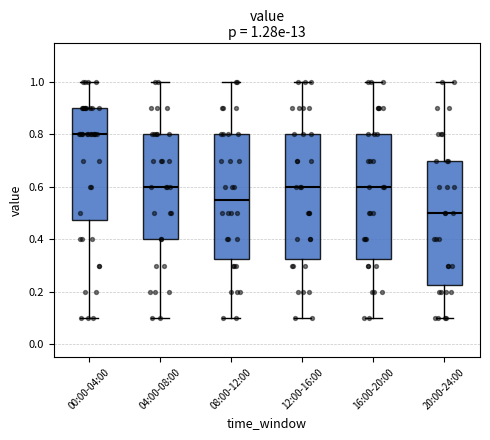

Which box has the highest median line?

00:00-04:00